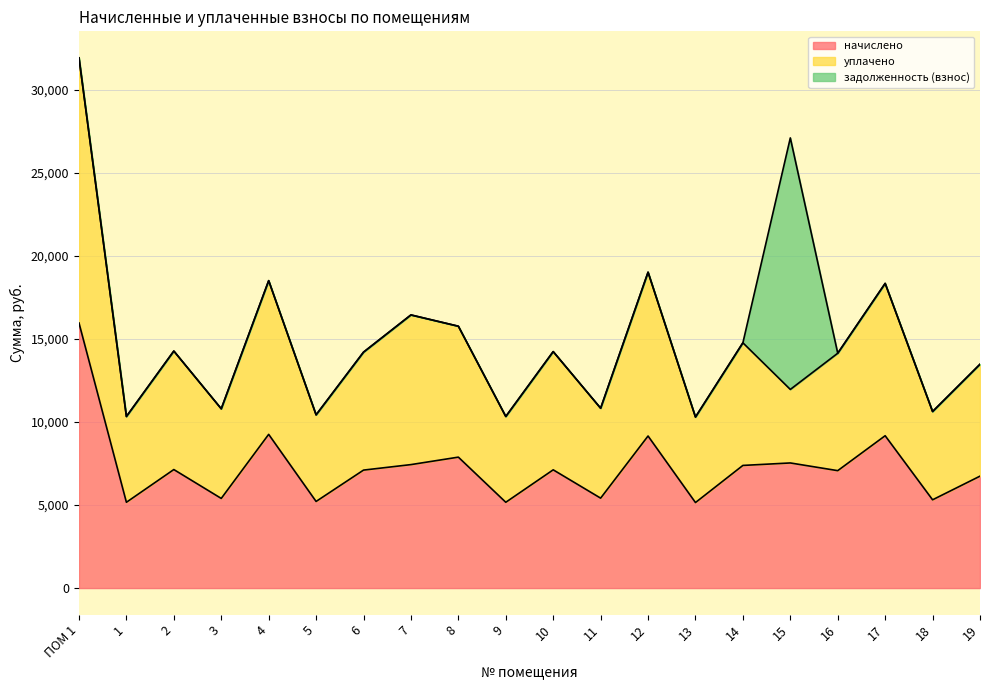

True or false: уплачено and начислено intersect in this chart.

False